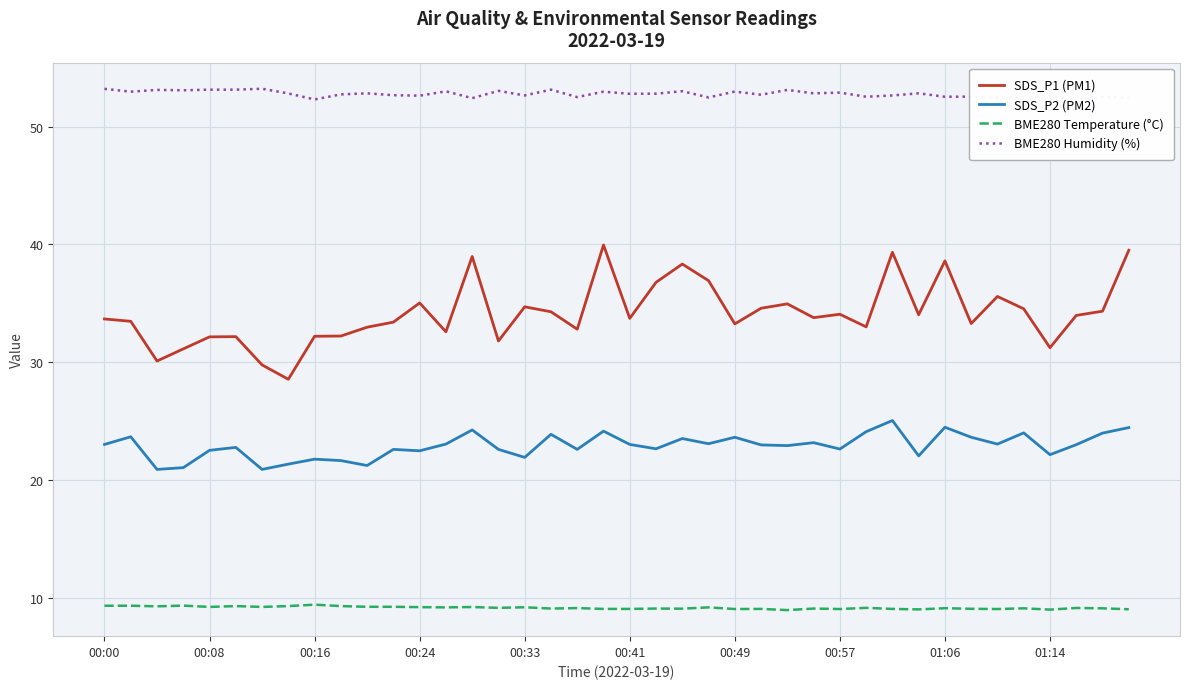

True or false: SDS_P1 (PM1) and BME280 Temperature (°C) cross at least once.

False